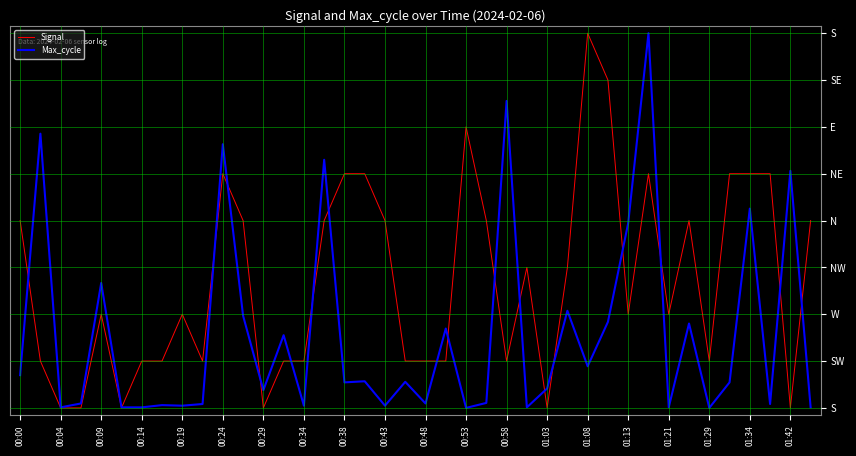

Is this an area chart (filled region under the line)?

No